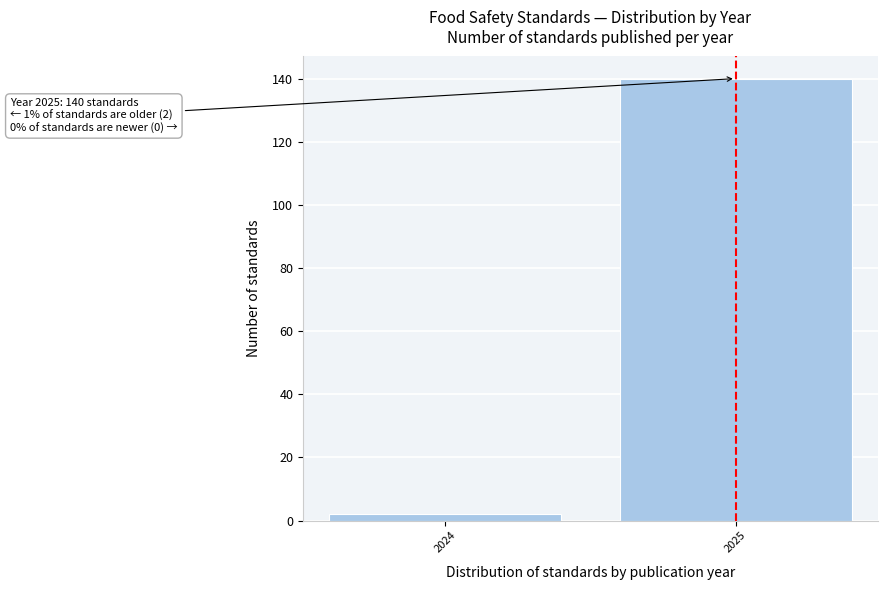

Reading right to left, list all the values displayed in this chart.

140	2